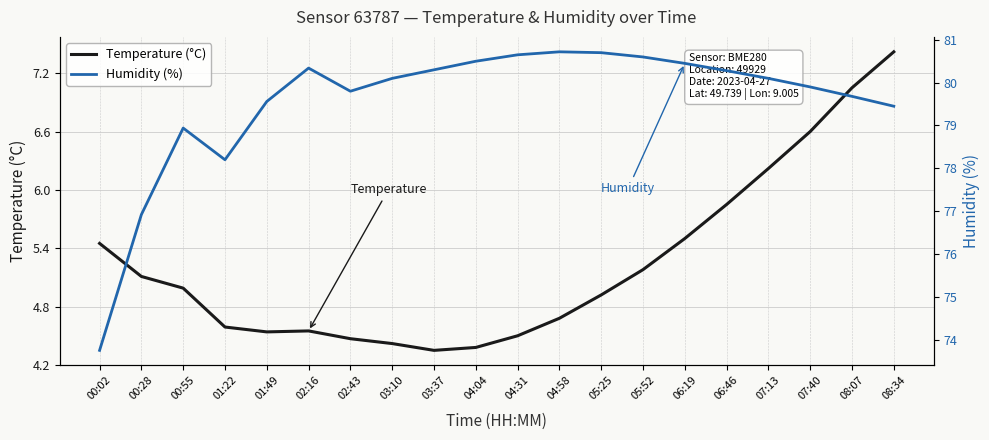

Which category has the lowest value in the Humidity (%) series?

00:02